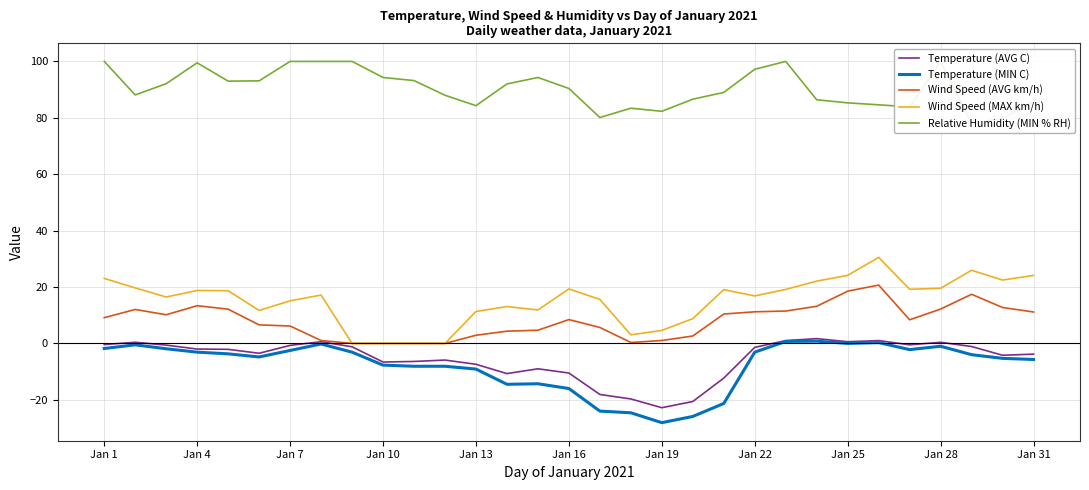

True or false: Relative Humidity (MIN % RH) and Wind Speed (AVG km/h) cross at least once.

False